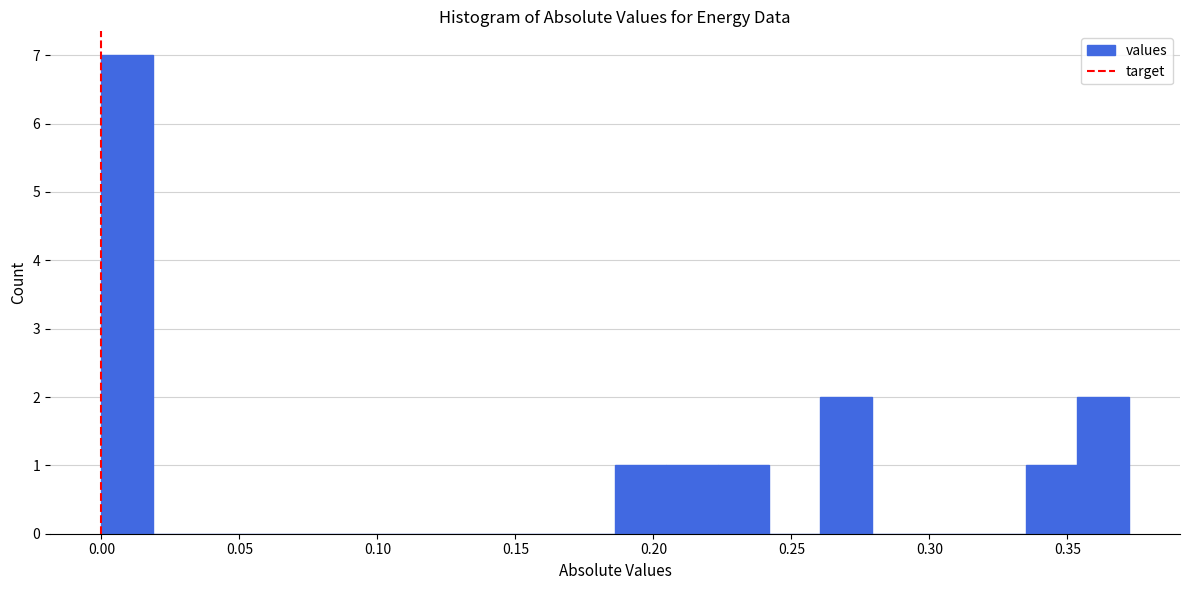

Around what value on the x-axis is the tallest bar? Give the approximate position of its centre, as read against the axis.

0.010